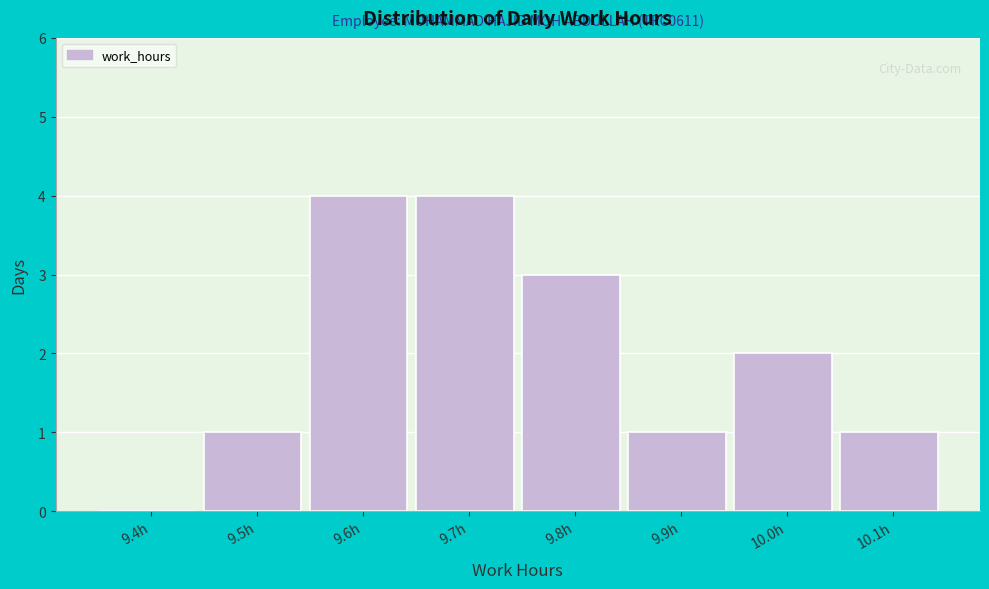

Reading left to right, what are all the values shown in this chart?

9.4h=0	9.5h=1	9.6h=4	9.7h=4	9.8h=3	9.9h=1	10.0h=2	10.1h=1